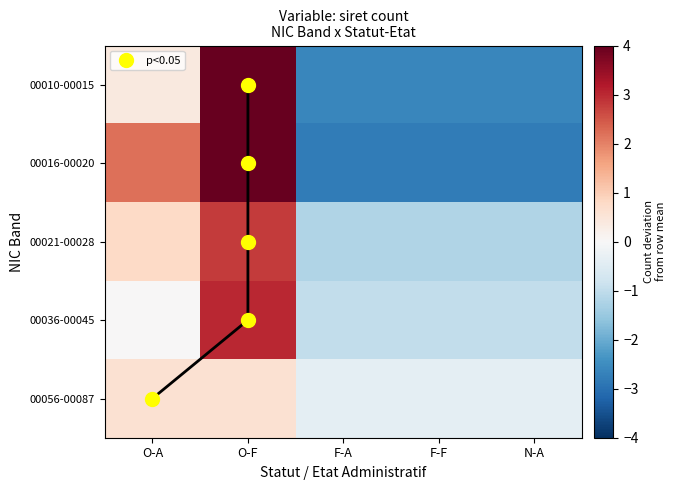

At which category is the sum across all series the highest?

O-F